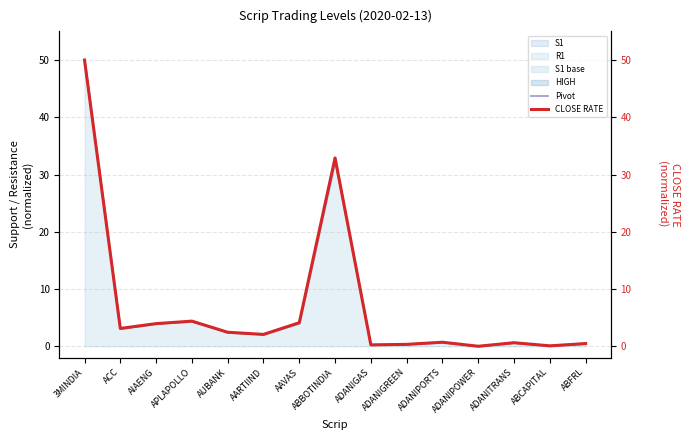

List the series in order of their overall mean, lowest first.

Pivot, CLOSE RATE